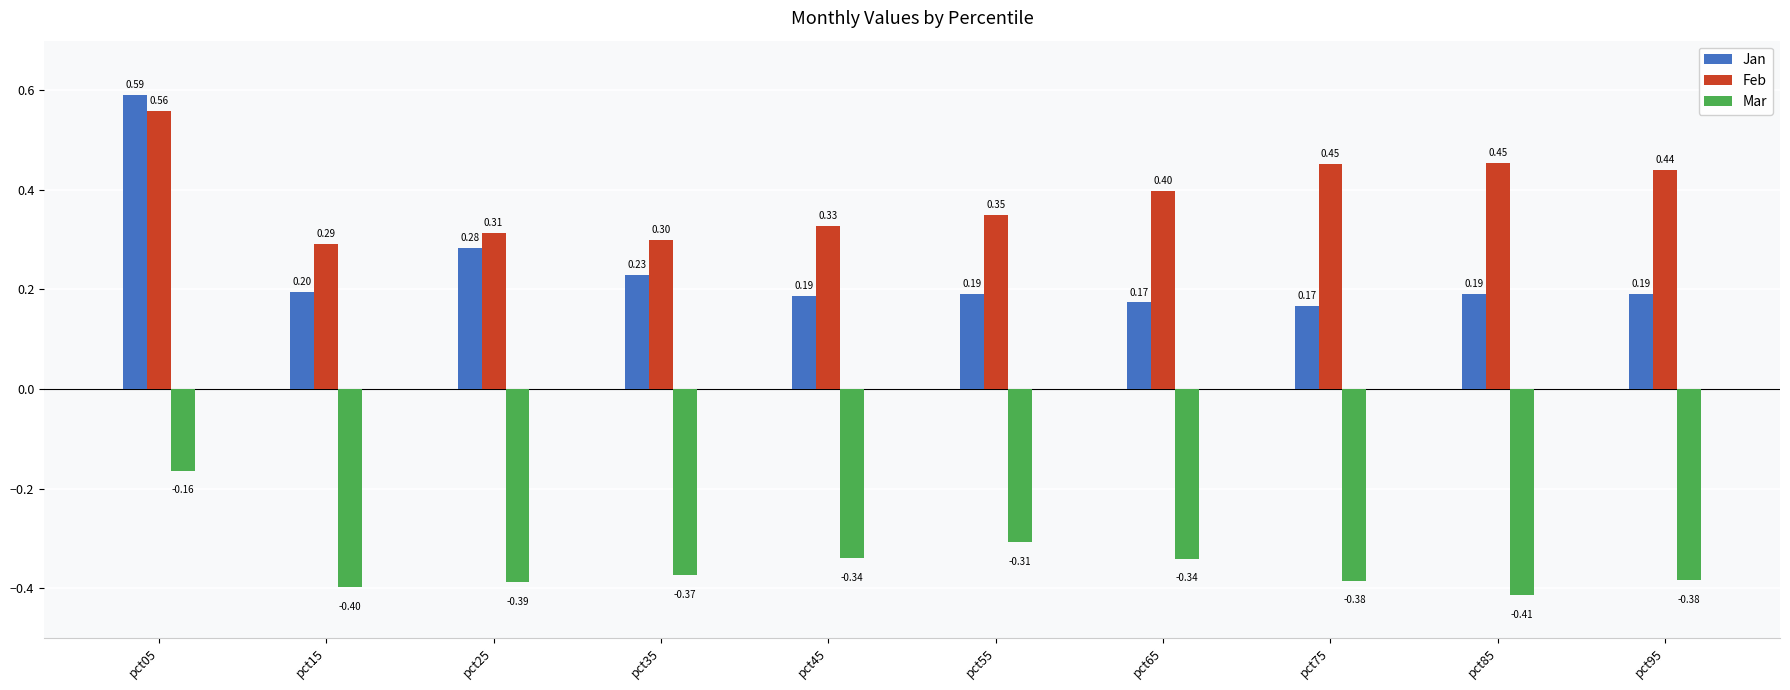

The Feb series shows 0.1 at pct75. True or false?

False